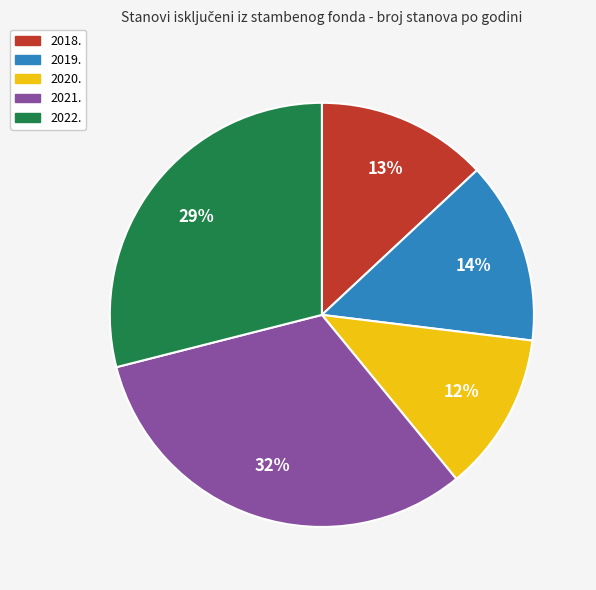

To the nearest percent, what percentage of the pie is 2018.?

13%